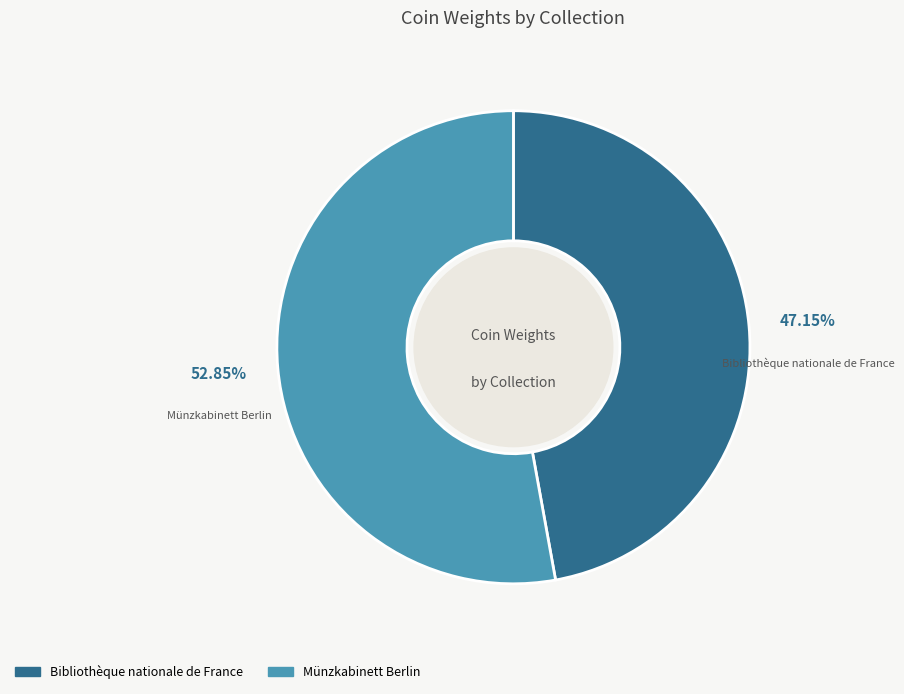

Between Bibliothèque nationale de France and Münzkabinett Berlin, which is larger?

Münzkabinett Berlin